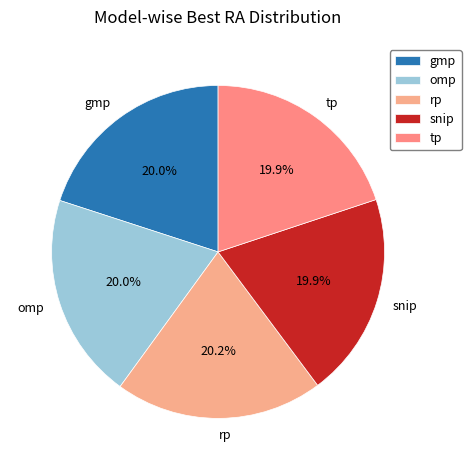

Does tp represent more than half of the total?

No